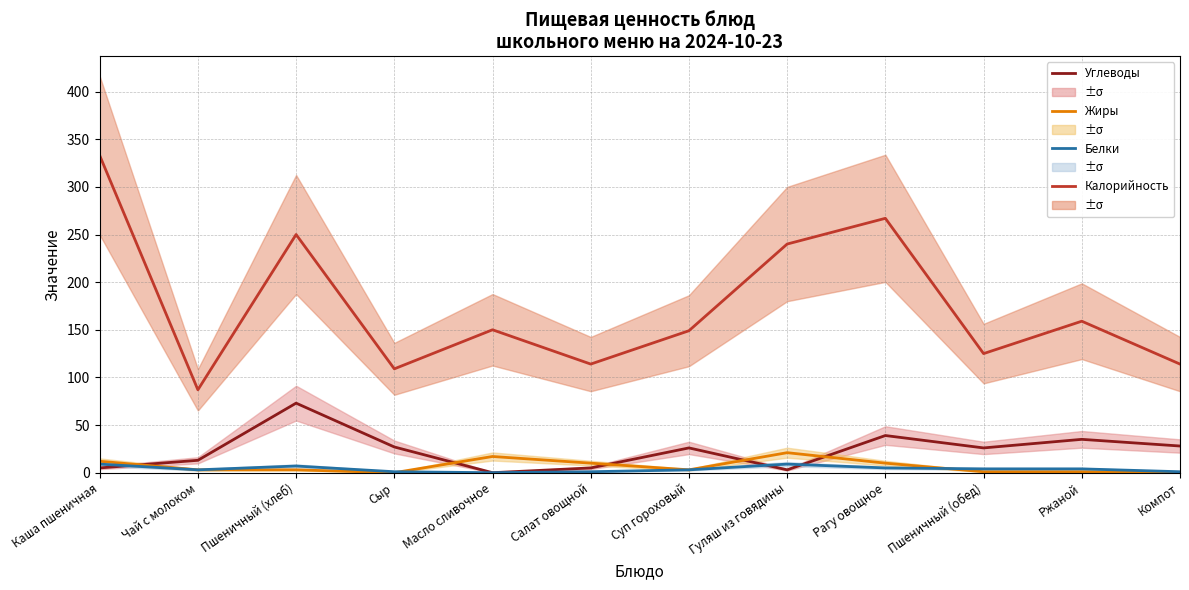

At how many categories does at least one series exceed 321?

1